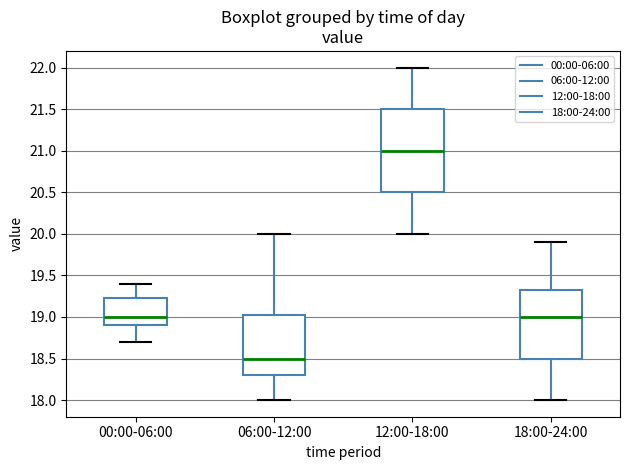

Reading left to right, transcribe this box plot: for each box, give where its median line is, the range the box spans, and where its two whiskers end, as read against the y-axis. The values are not printed on the chart, so give them approximately, as read against the axis.

00:00-06:00: median 19.00, box 18.90 to 19.25, whiskers 18.70 to 19.40
06:00-12:00: median 18.50, box 18.30 to 19.05, whiskers 18.00 to 20.00
12:00-18:00: median 21.00, box 20.50 to 21.50, whiskers 20.00 to 22.00
18:00-24:00: median 19.00, box 18.50 to 19.35, whiskers 18.00 to 19.90